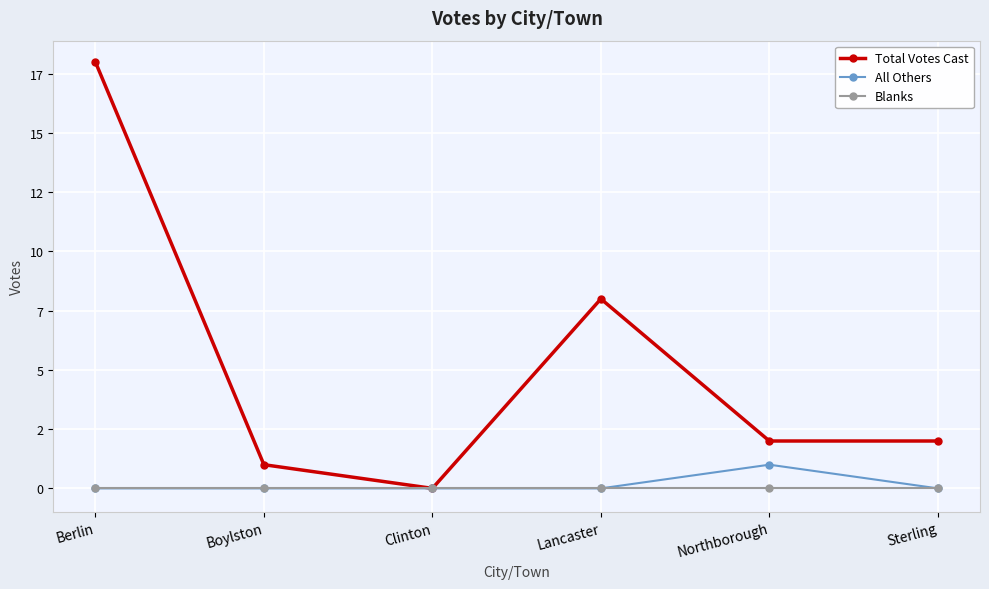

What are all the series names shown in the legend?

Total Votes Cast, All Others, Blanks